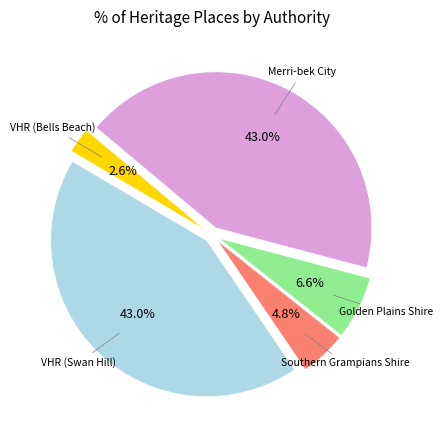

Is there a majority slice in this chart?

No